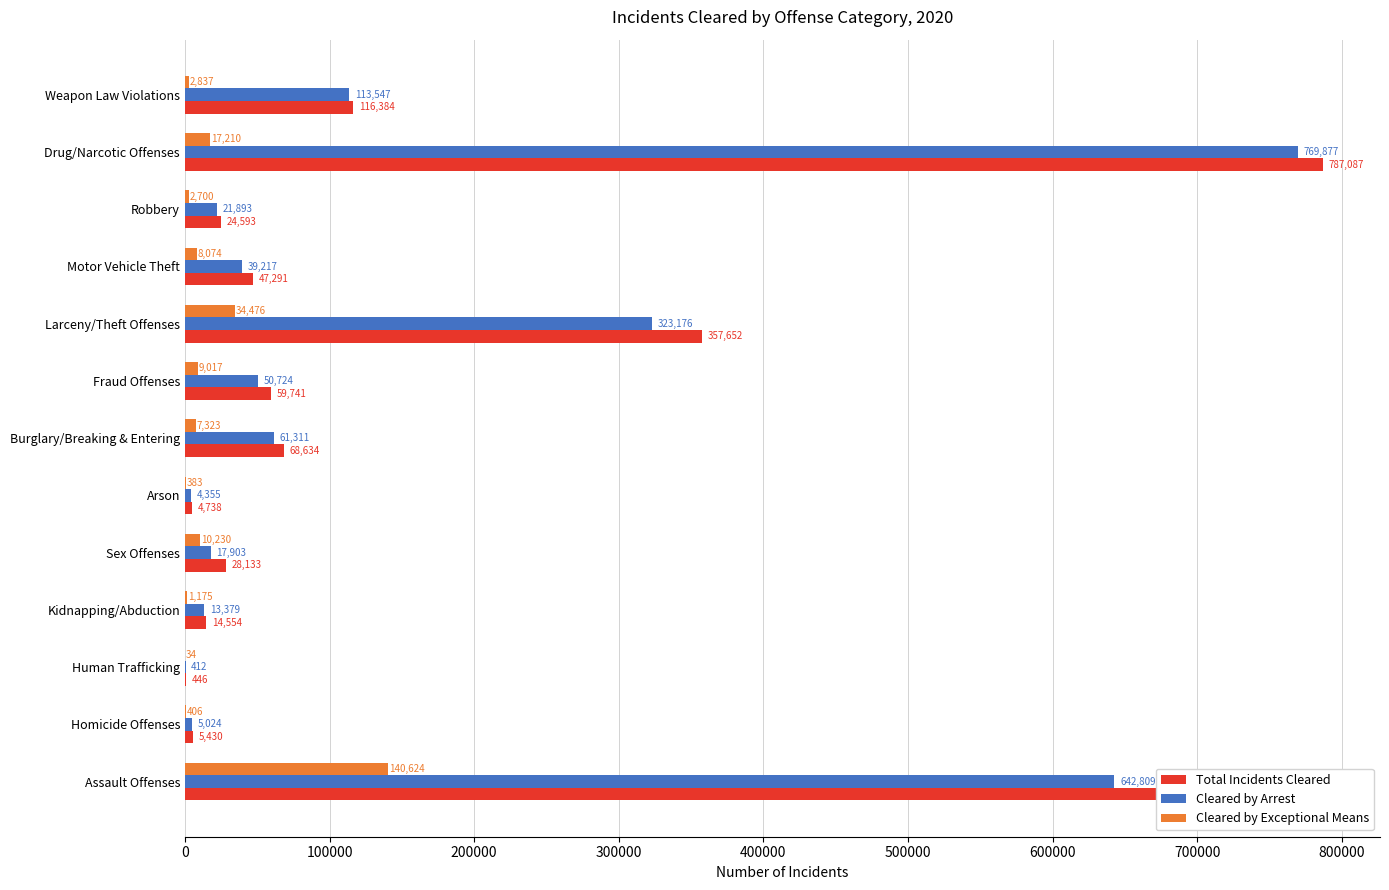

Which series has the widest spread of values?

Total Incidents Cleared